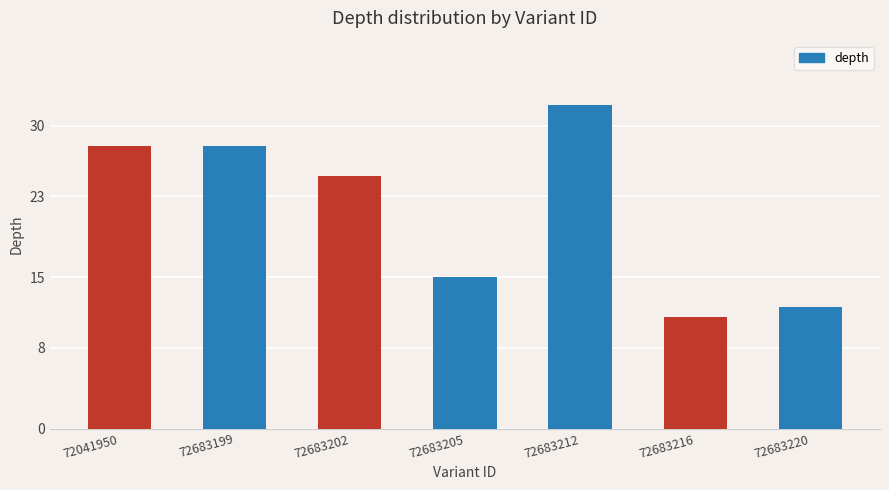

Where is the data nearest to the value 21?

72683202